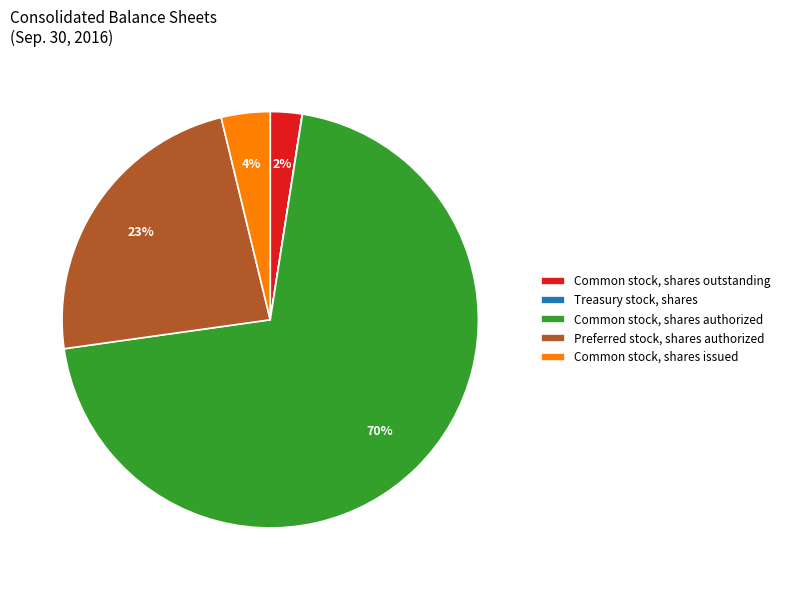

To the nearest percent, what is the average slice percentage?

20%